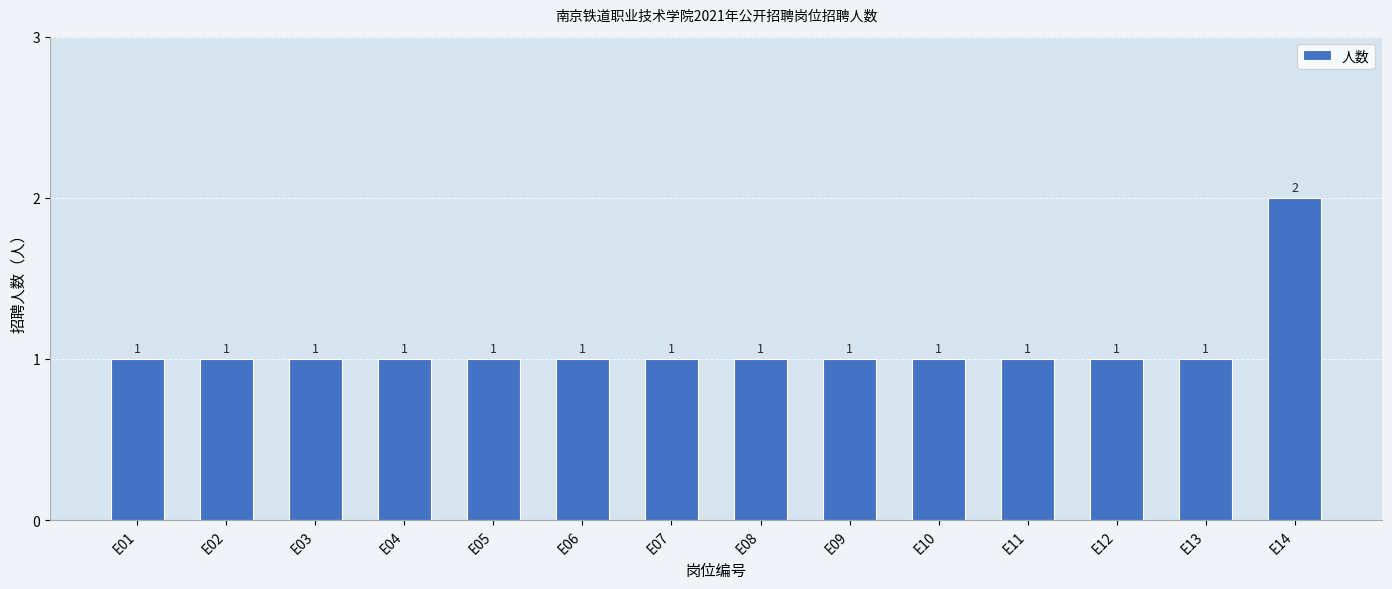

The value at E03 is 1. True or false?

True